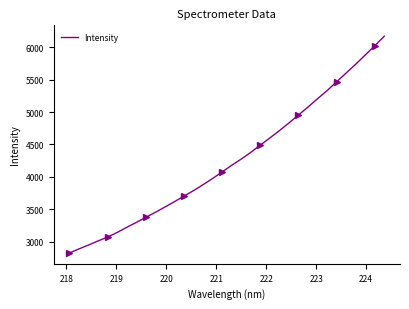

Is this an area chart (filled region under the line)?

No